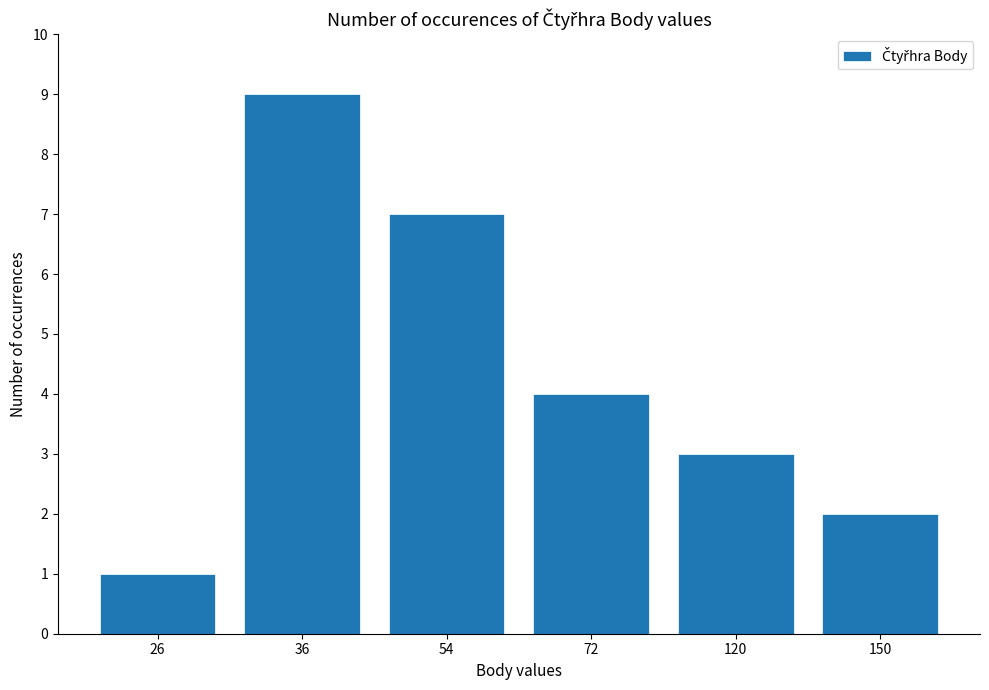

The value at 72 is 4. True or false?

True